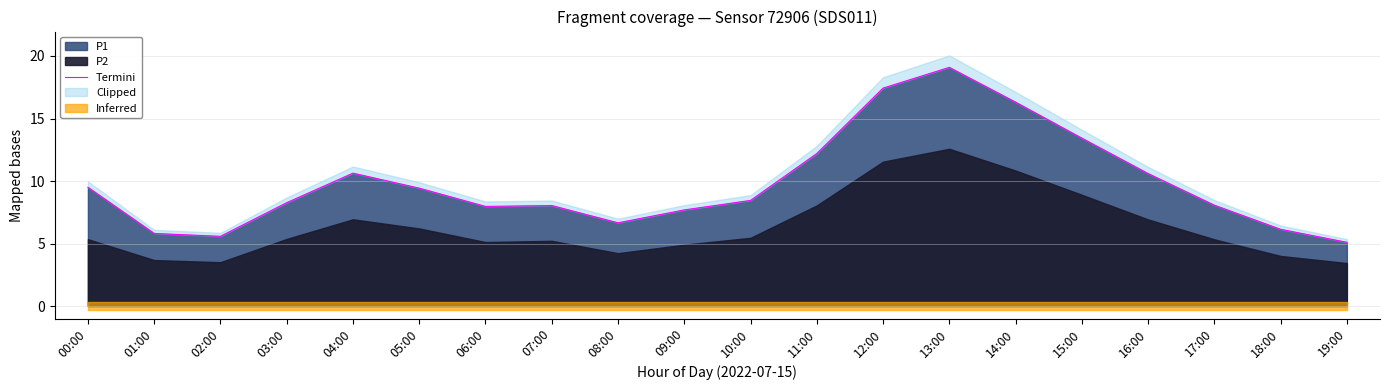

List the labels in order of value, smallest first.

19:00, 02:00, 01:00, 18:00, 08:00, 09:00, 06:00, 07:00, 17:00, 03:00, 10:00, 05:00, 00:00, 16:00, 04:00, 11:00, 15:00, 14:00, 12:00, 13:00